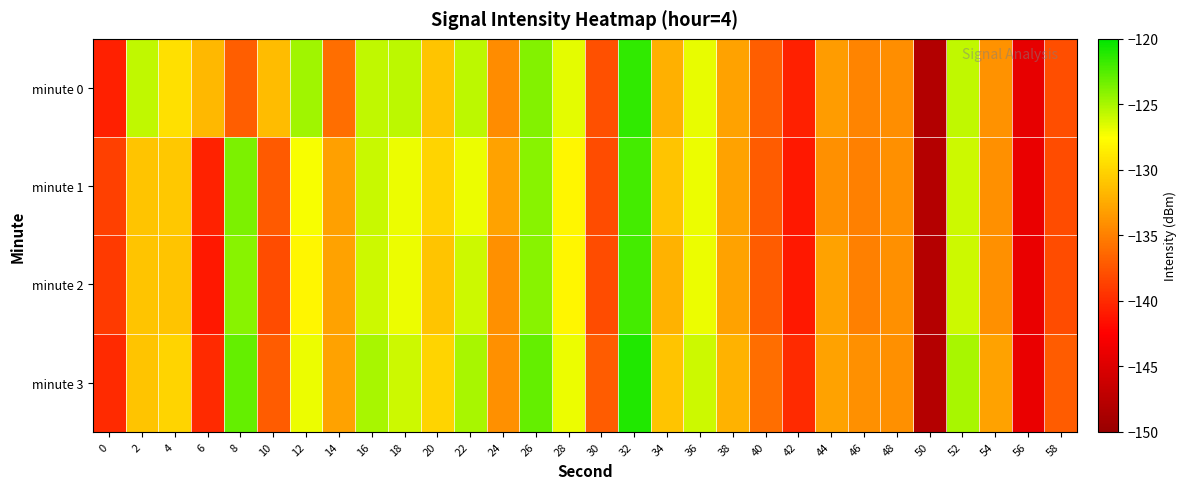

How many series are shown in this chart?

4